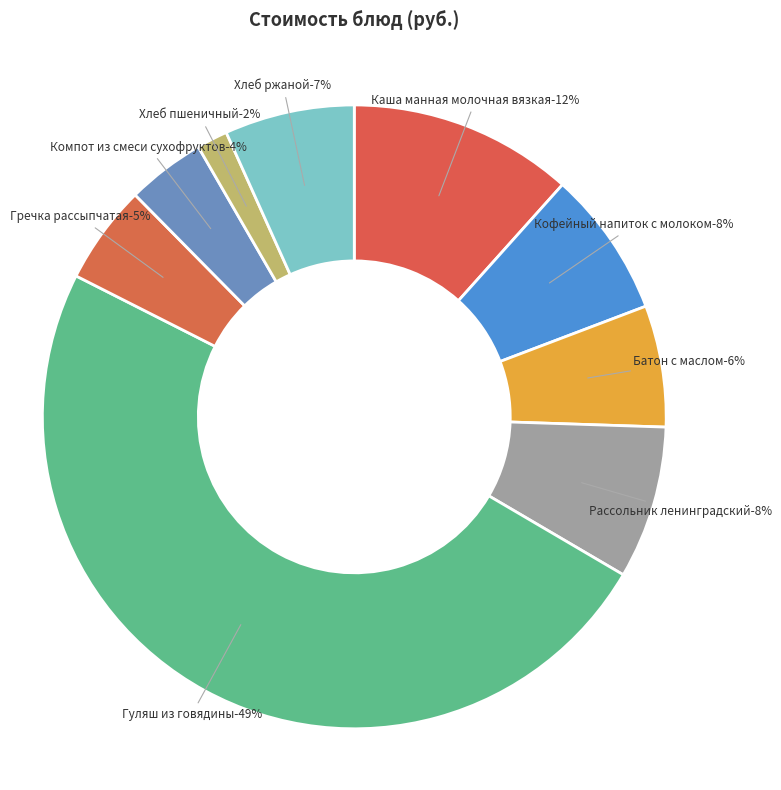

True or false: Батон с маслом accounts for 6% of the total.

True